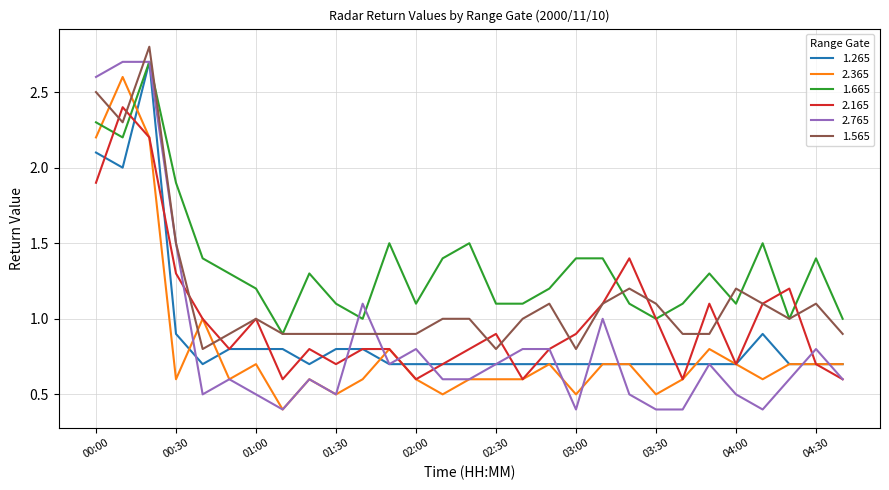

Which series has the largest range (max minus min)?

2.765